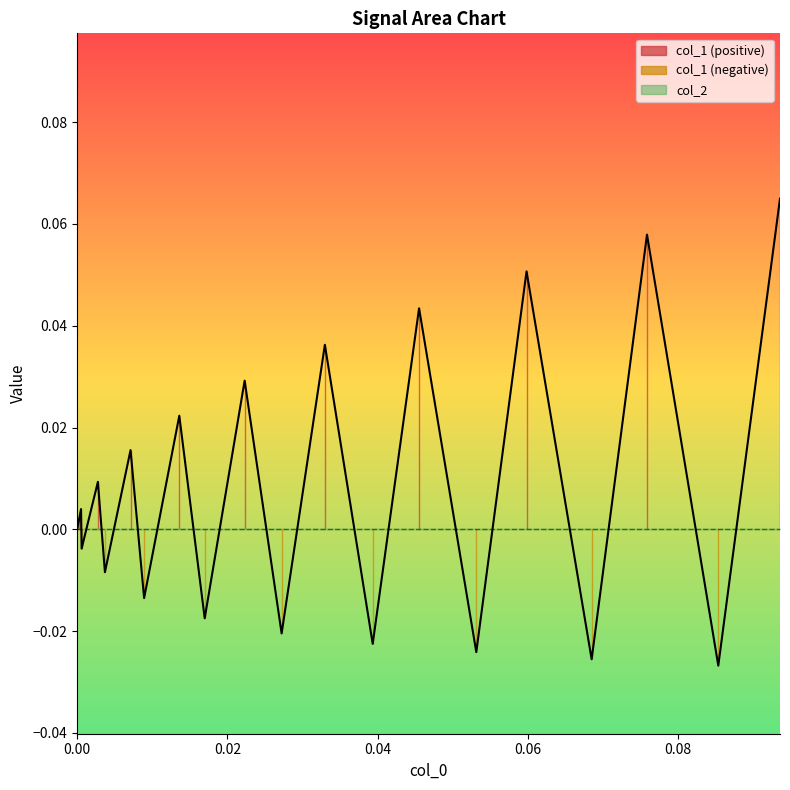

What is the difference between the maximum and minimum values?

0.1